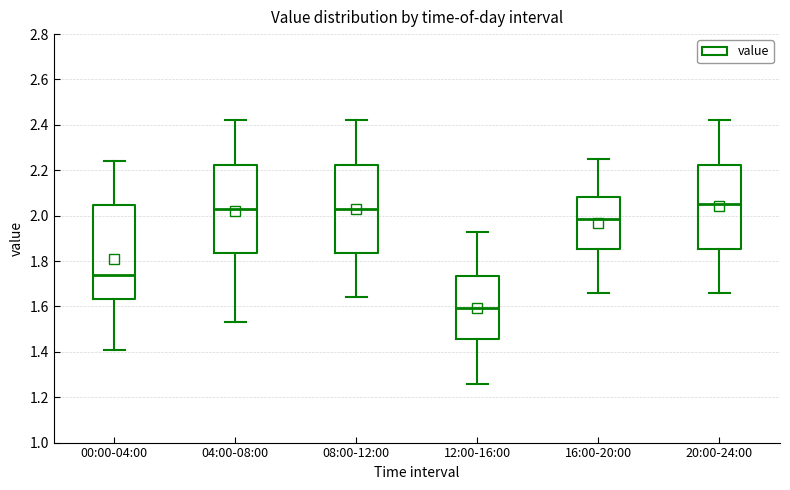

Reading left to right, transcribe this box plot: for each box, give where its median line is, the range the box spans, and where its two whiskers end, as read against the y-axis. The values are not printed on the chart, so give them approximately, as read against the axis.

00:00-04:00: median 1.74, box 1.64 to 2.04, whiskers 1.42 to 2.24
04:00-08:00: median 2.04, box 1.84 to 2.22, whiskers 1.54 to 2.42
08:00-12:00: median 2.04, box 1.84 to 2.22, whiskers 1.64 to 2.42
12:00-16:00: median 1.60, box 1.46 to 1.74, whiskers 1.26 to 1.94
16:00-20:00: median 1.98, box 1.86 to 2.08, whiskers 1.66 to 2.26
20:00-24:00: median 2.06, box 1.86 to 2.22, whiskers 1.66 to 2.42